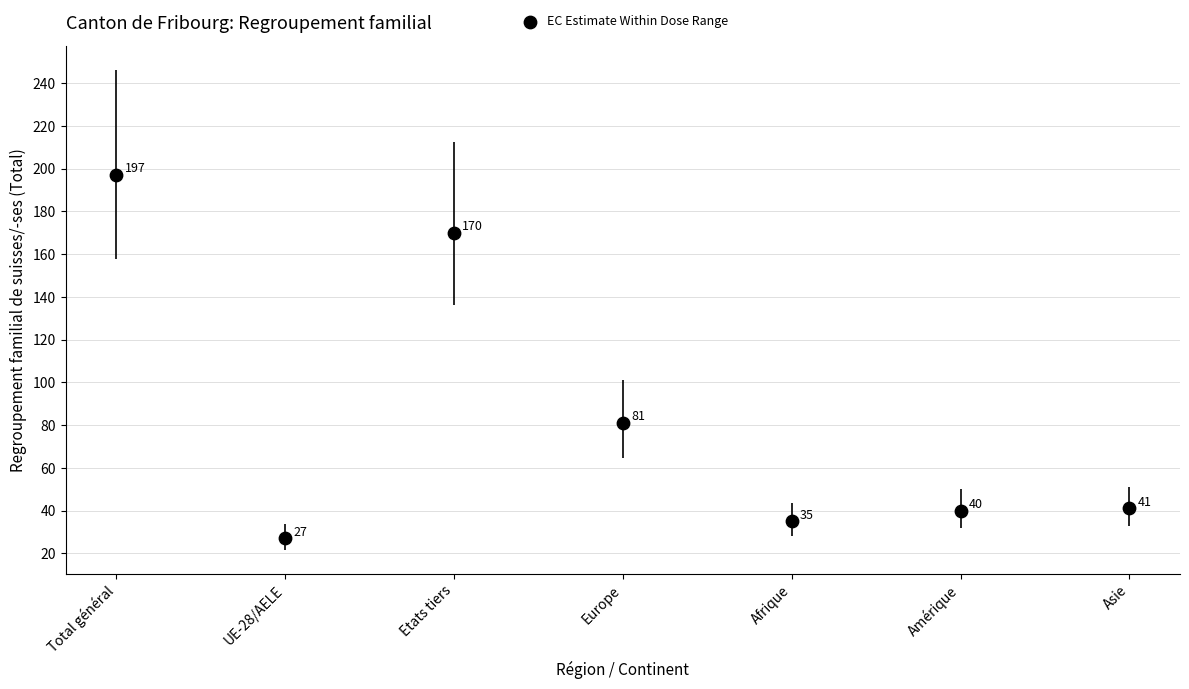

What Y value in the scatter plot is closest to 112?

81